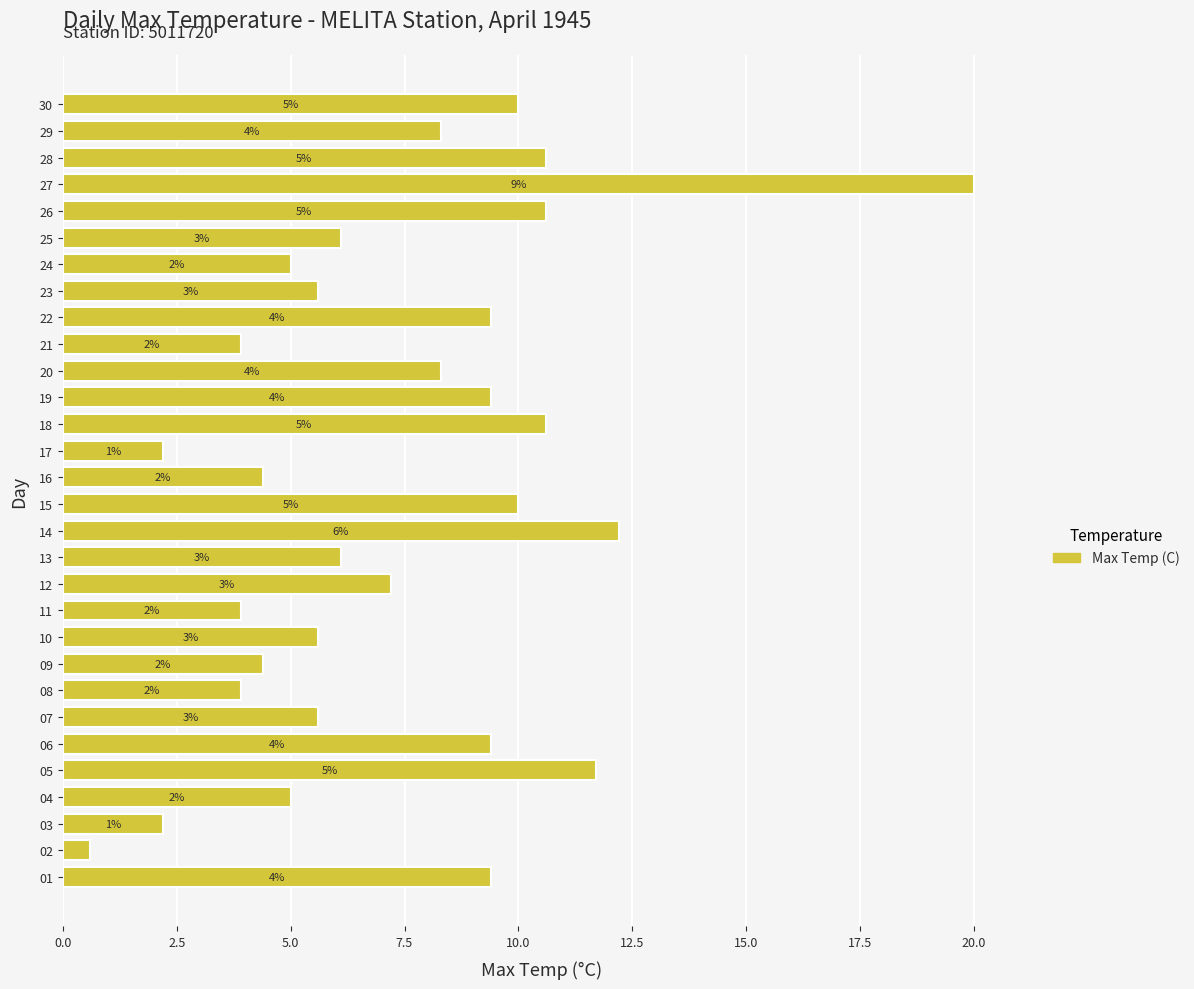

How many bars are there in total?

30